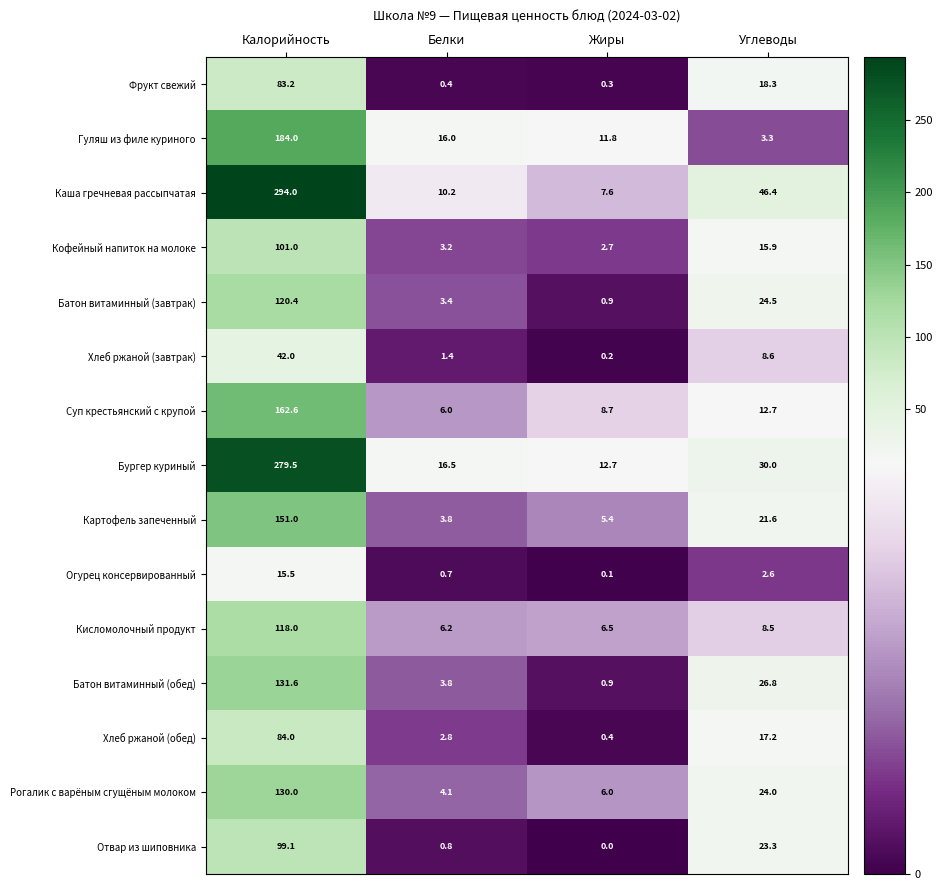

At which label does Бургер куриный first exceed 30?

Калорийность